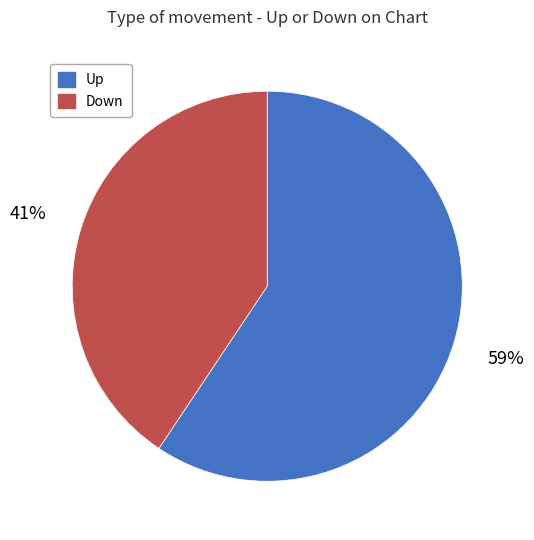

To the nearest percent, what is the average slice percentage?

50%